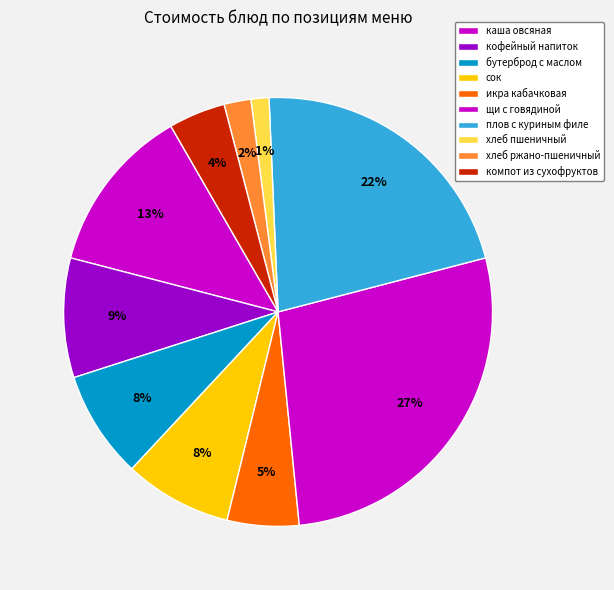

Count the number of slices in the pie.

10